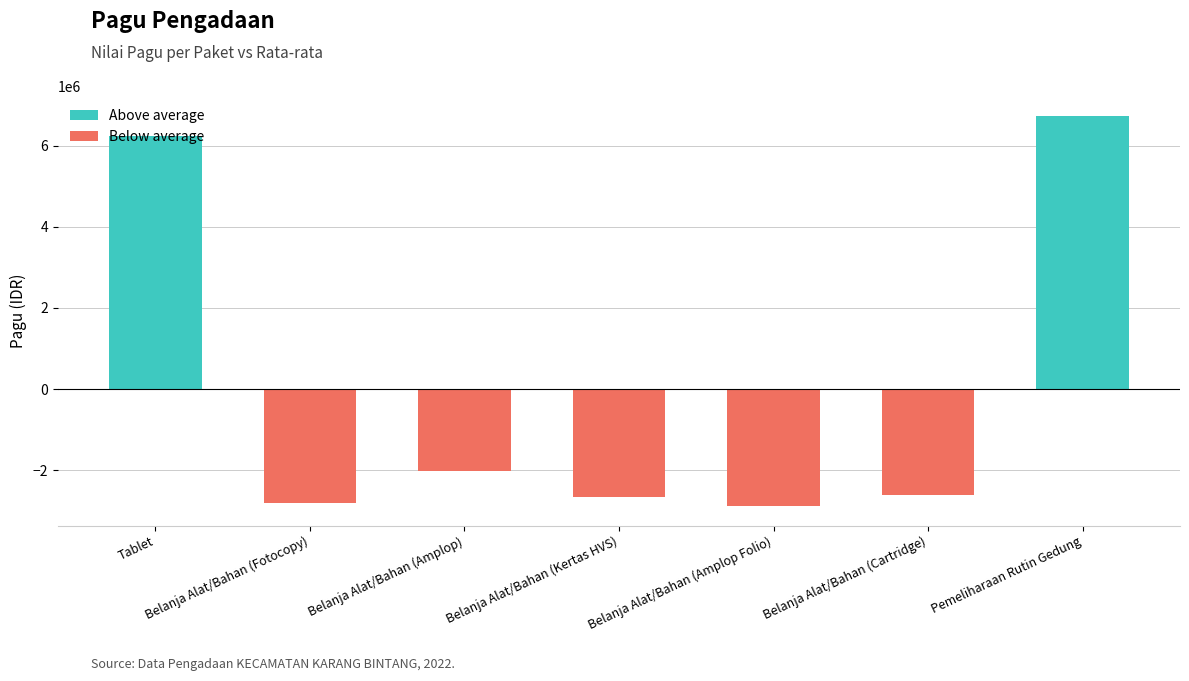

Is the value of Above average at Belanja Alat/Bahan (Fotocopy) greater than the value of Below average at Belanja Alat/Bahan (Amplop)?

Yes